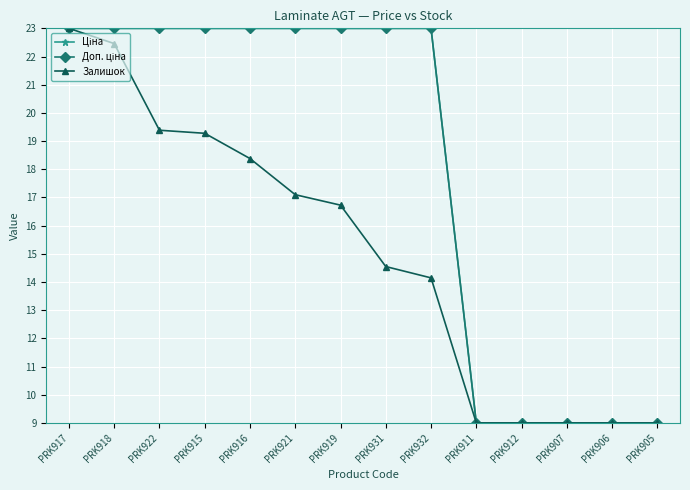

Does the chart display data point markers on the line(s)?

Yes